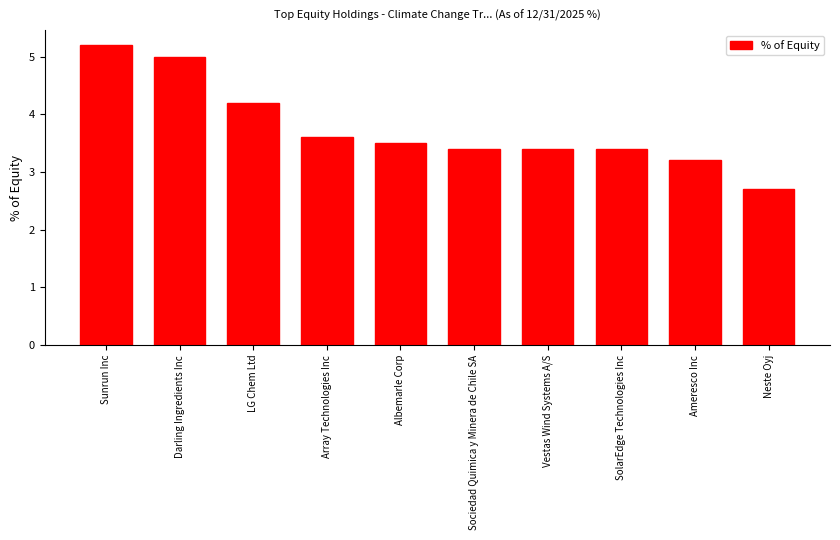

What is the difference between the maximum and minimum values?

2.5